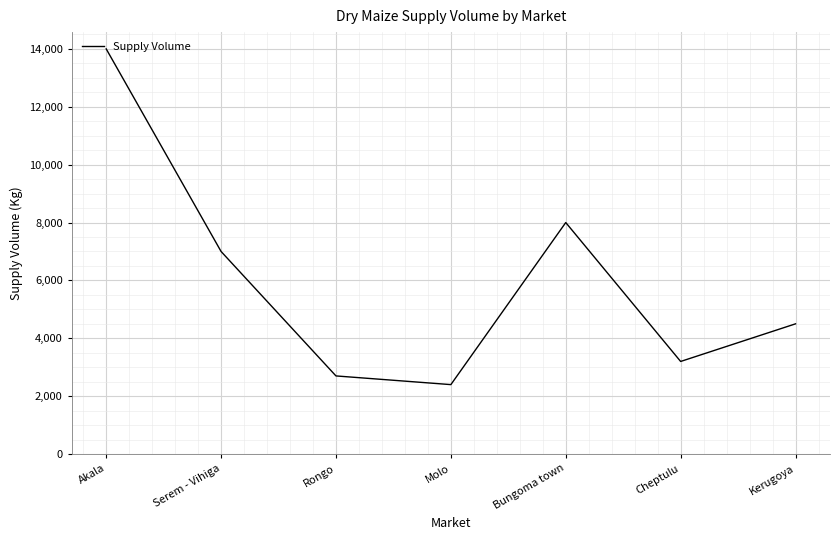

What is the ratio of the value at Akala to the value at Serem - Vihiga?

2.0